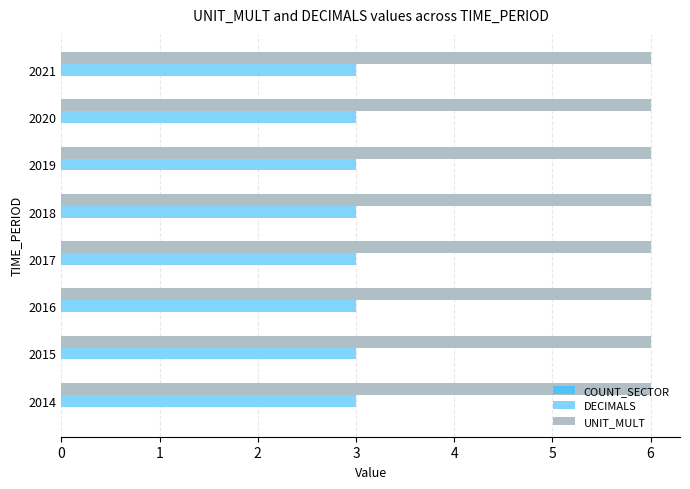

Which series has the largest total across all categories?

UNIT_MULT